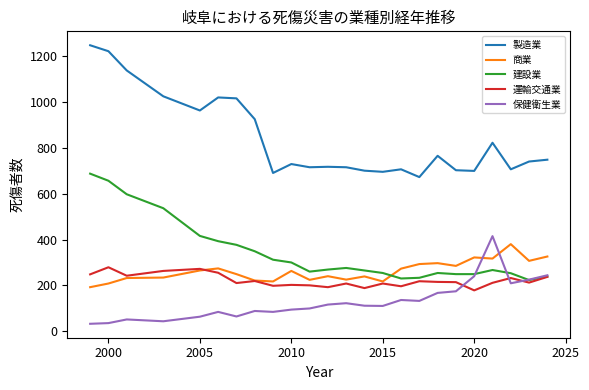

Is this an area chart (filled region under the line)?

No